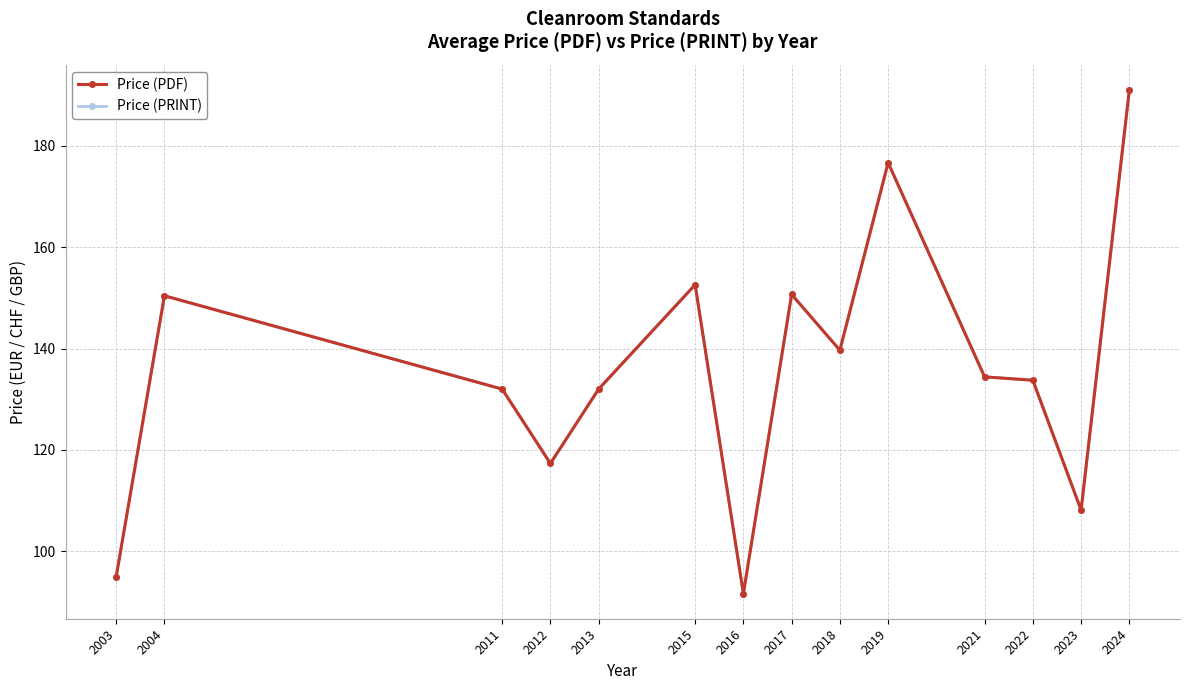

The Price (PDF) series shows 176.6 at 2019. True or false?

True